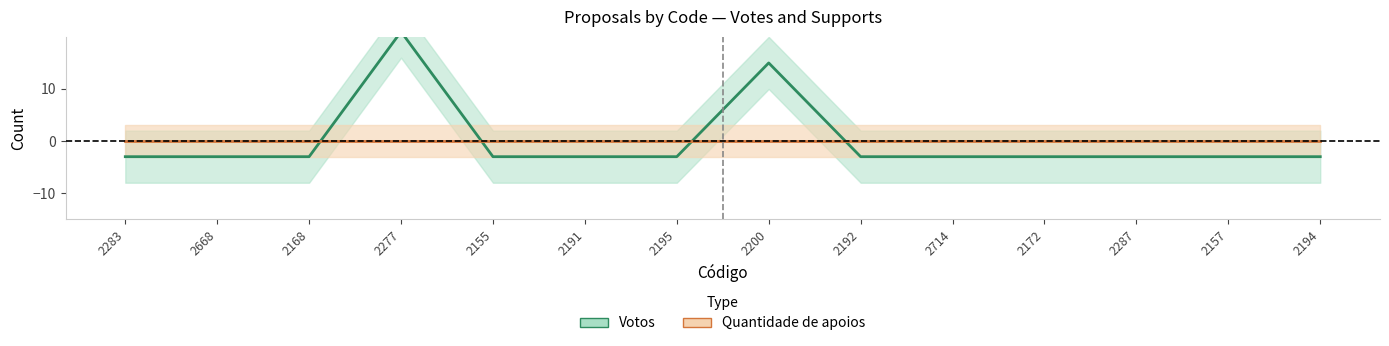

How many positive values does the Votos series have?

2